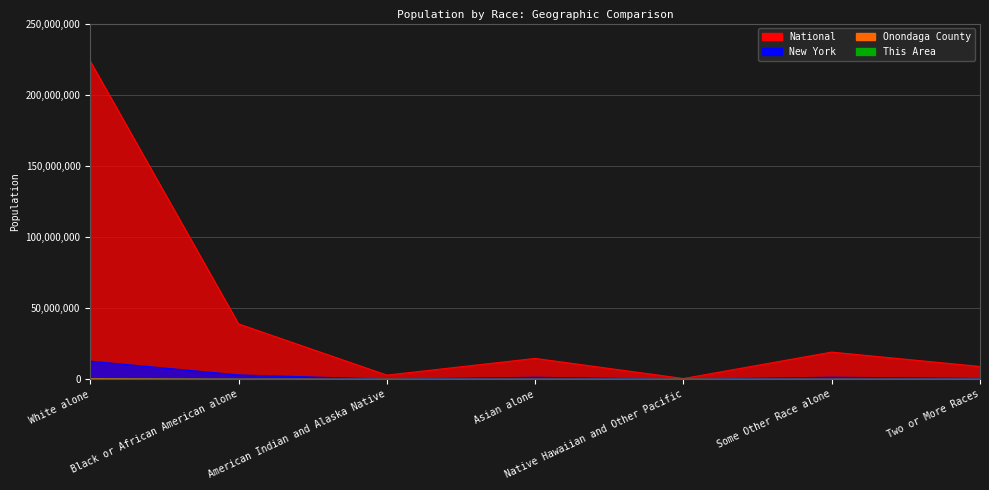

What is the total value across all series at American Indian and Alaska Native?

3042991